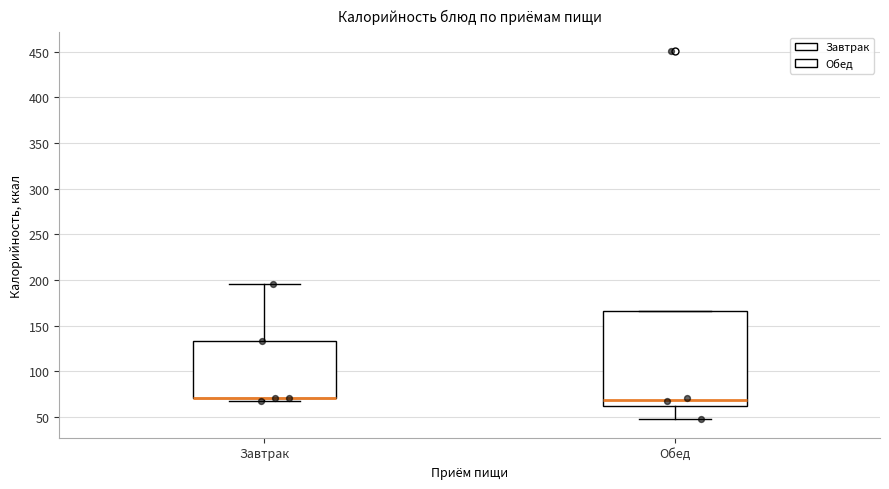

Where does the median line of the box for Обед sit on the y-axis? The values are not printed on the chart, so give them approximately, as read against the axis.

70